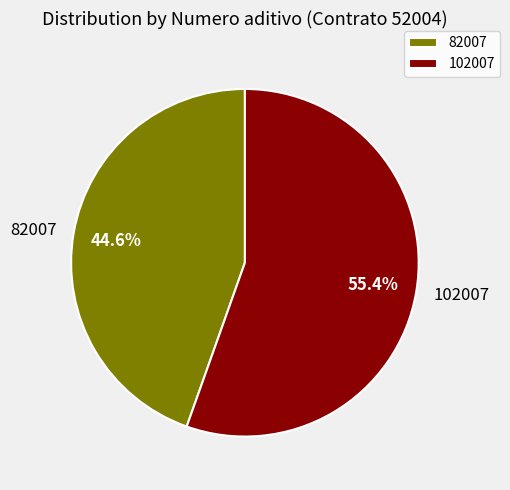

Count the number of slices in the pie.

2